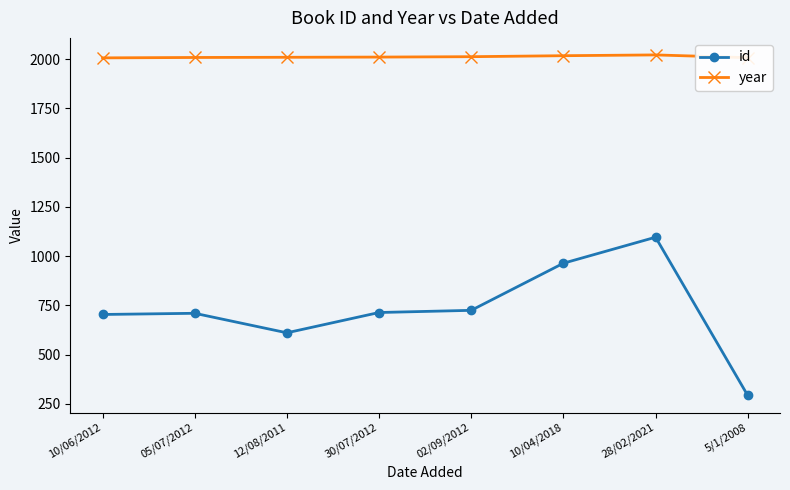

How many categories are shown in the chart?

8